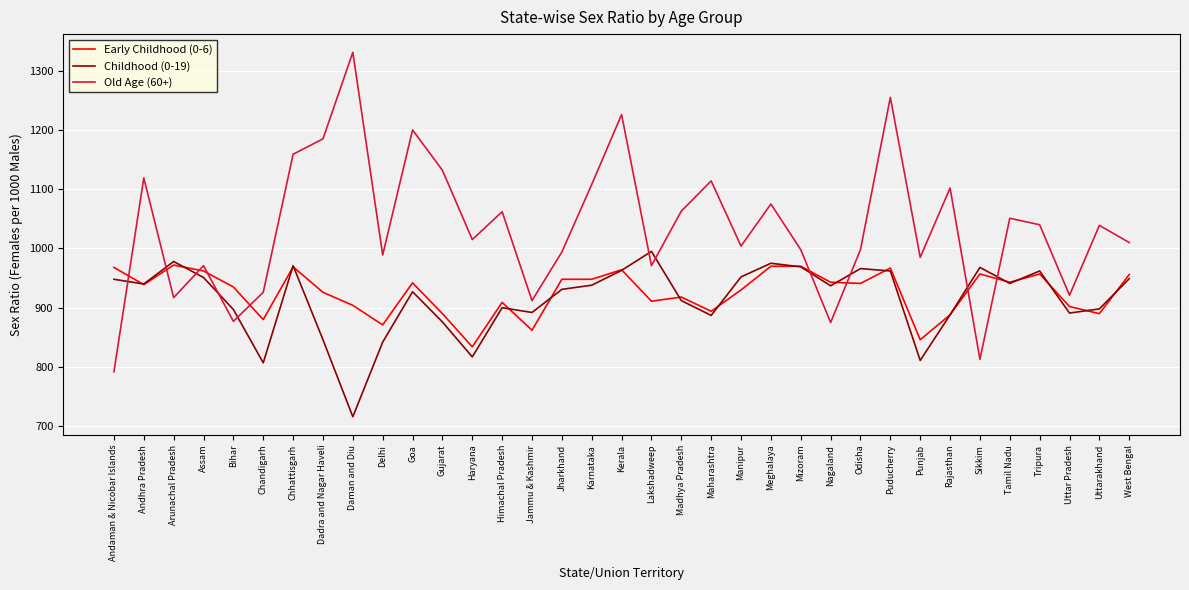

At which label does Old Age (60+) first exceed 1015?

Andhra Pradesh